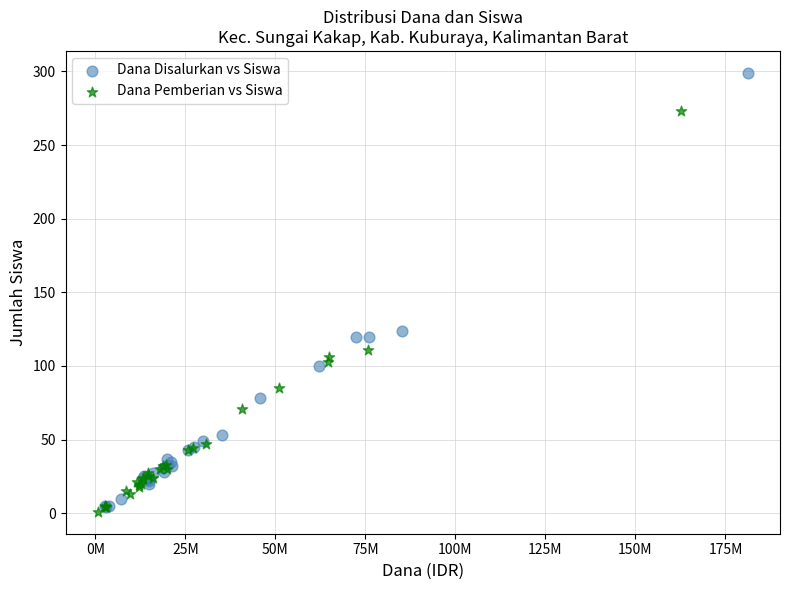

Which series contains the lowest Y value?

Dana Pemberian vs Siswa